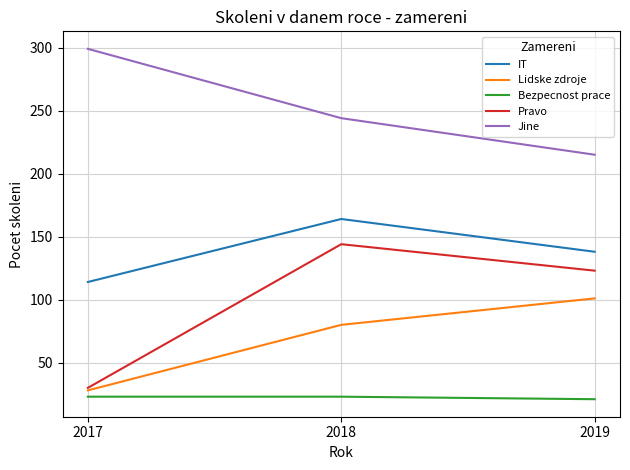

Reading left to right, list all the values displayed in this chart.

IT: 2017=114	2018=164	2019=138
Lidske zdroje: 2017=28	2018=80	2019=101
Bezpecnost prace: 2017=23	2018=23	2019=21
Pravo: 2017=30	2018=144	2019=123
Jine: 2017=299	2018=244	2019=215